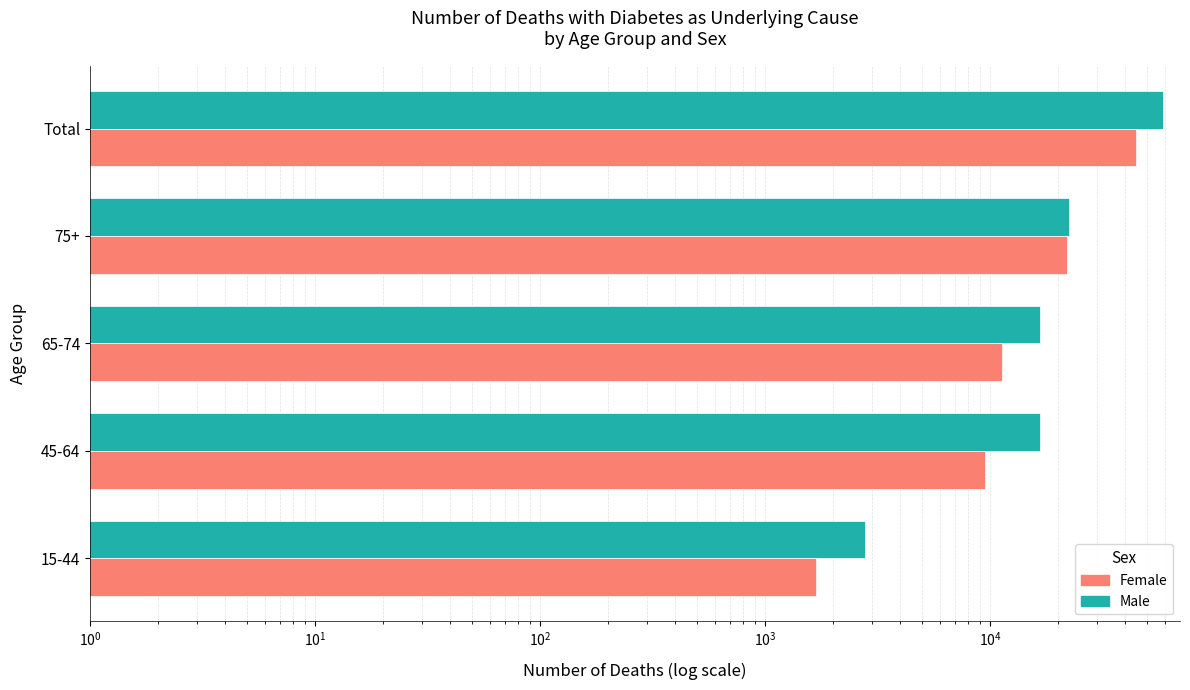

List the series in order of their overall mean, lowest first.

Female, Male